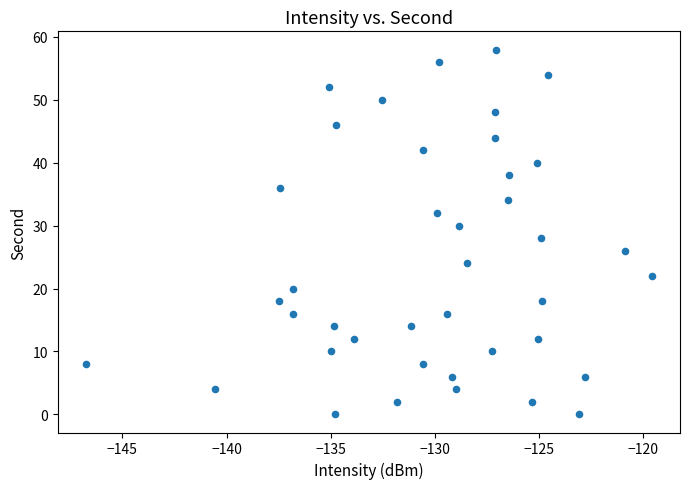

What is the range of Y values (max minus min)?

58